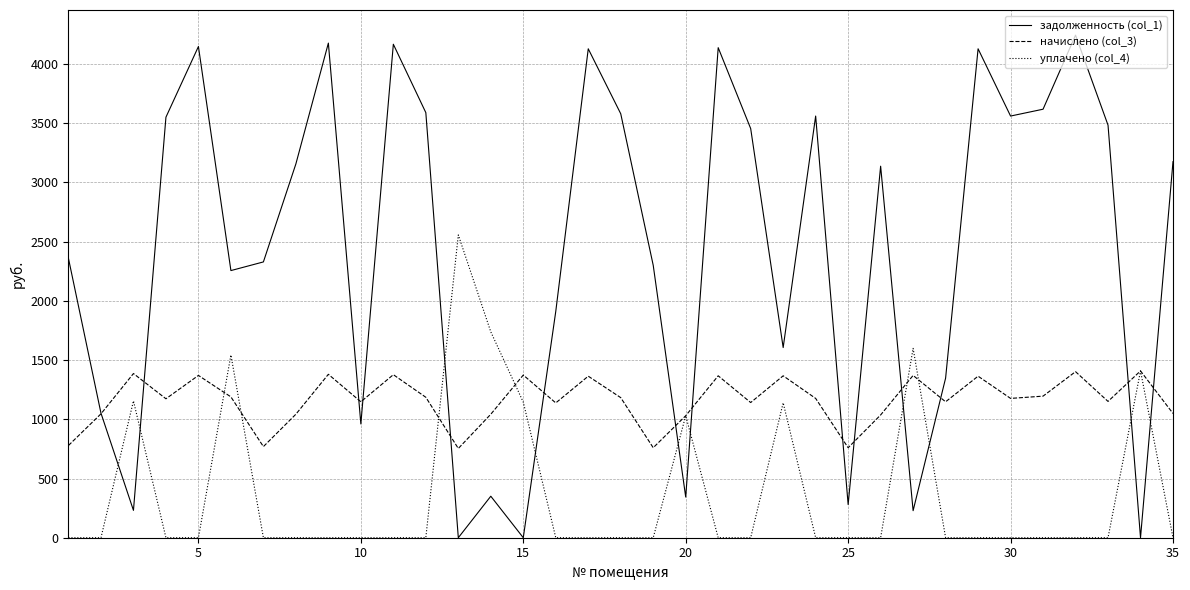

Which series has the largest total across all categories?

задолженность (col_1)